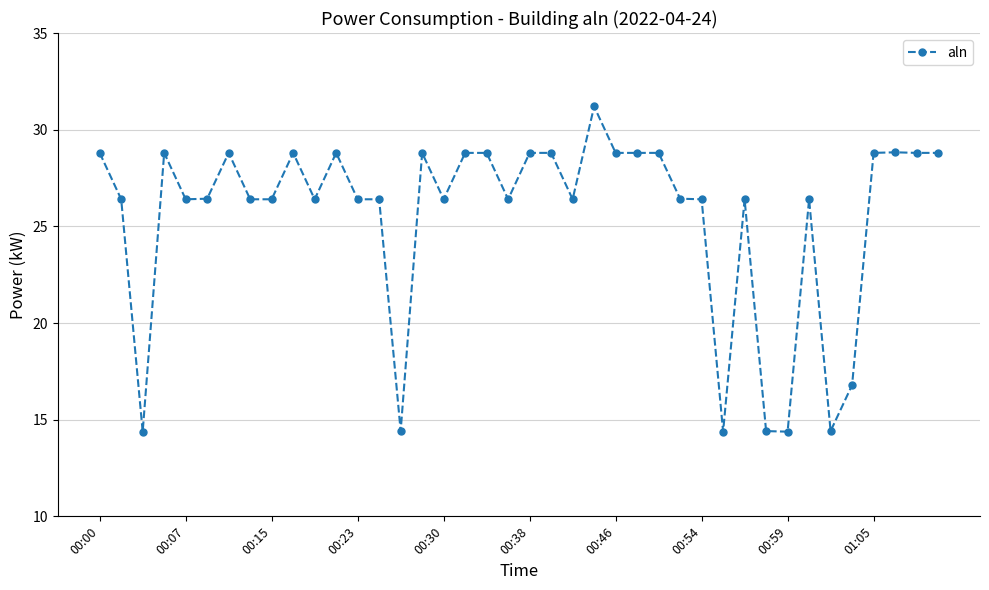

What is the minimum value shown in the chart?

14.4